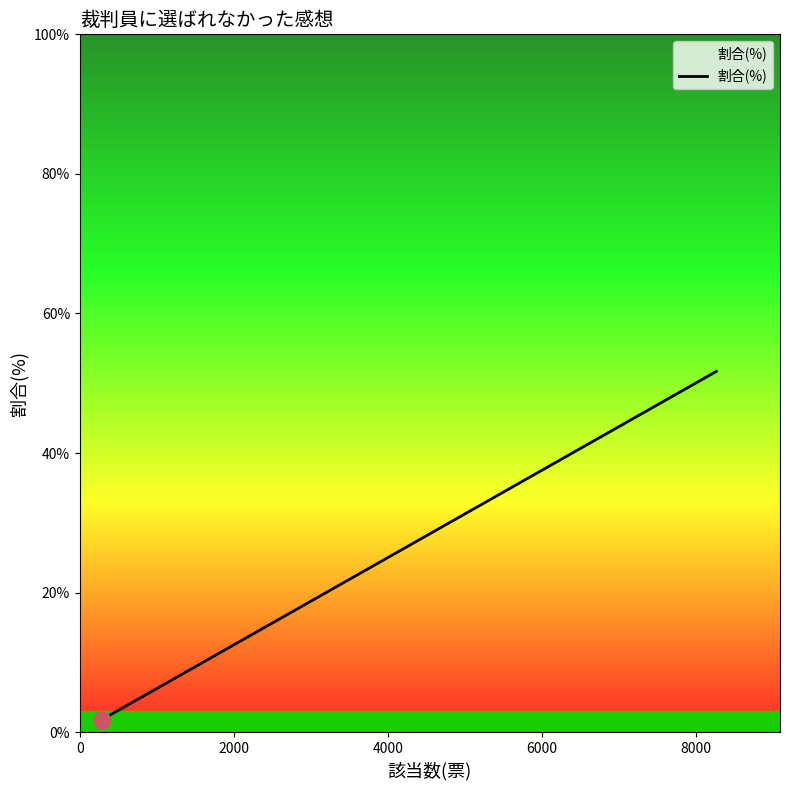

True or false: there are more than 2 points higher than both neighbors.

False